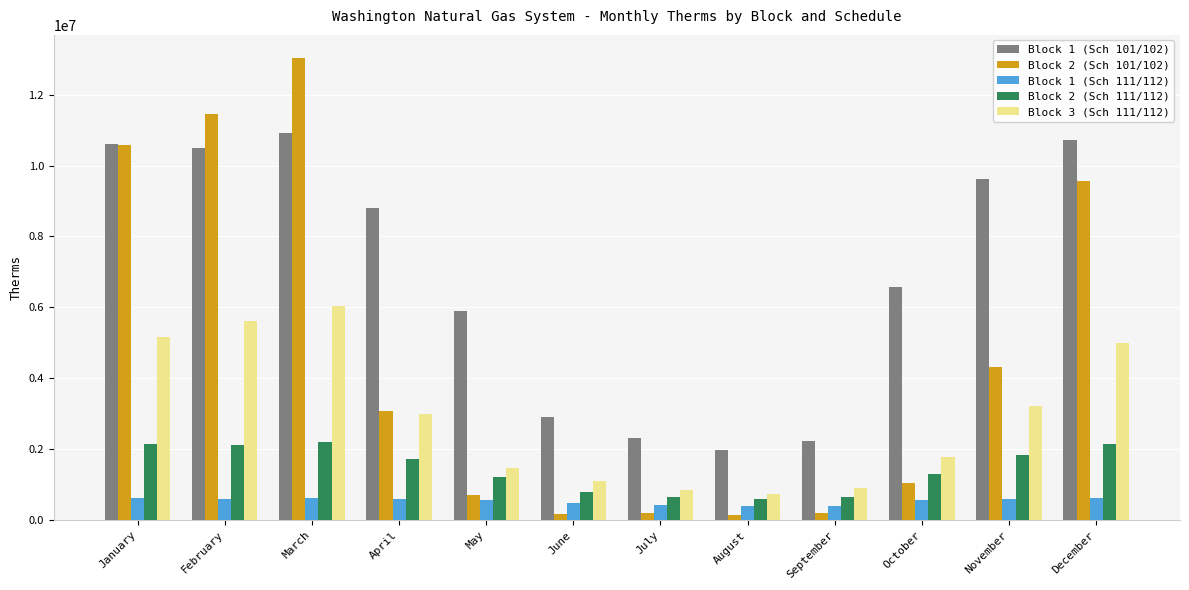

The value of Block 1 (Sch 101/102) at April is 14163258.0. True or false?

False